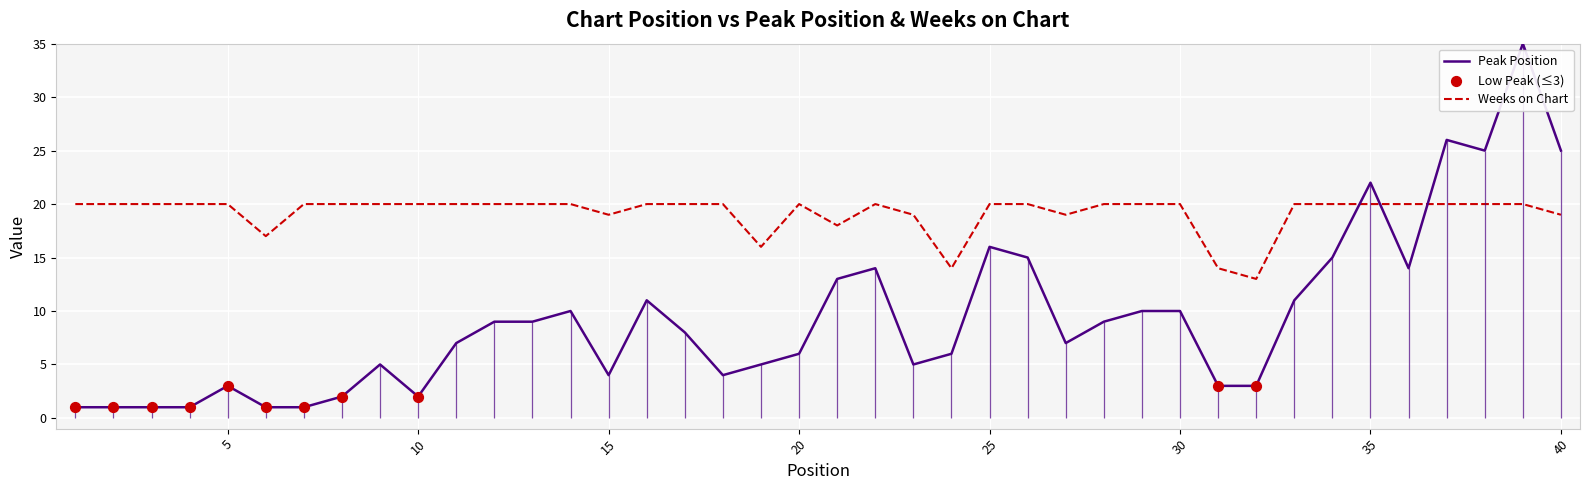

Which series reaches the minimum Y coordinate?

Peak Position